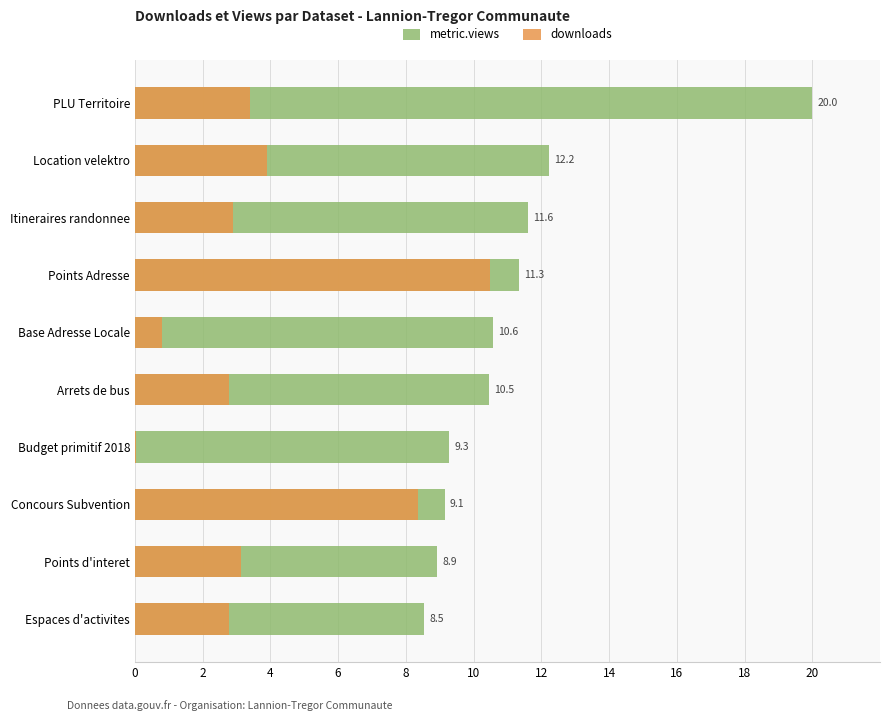

Which has a higher value, Budget primitif 2018 or PLU Territoire?

PLU Territoire